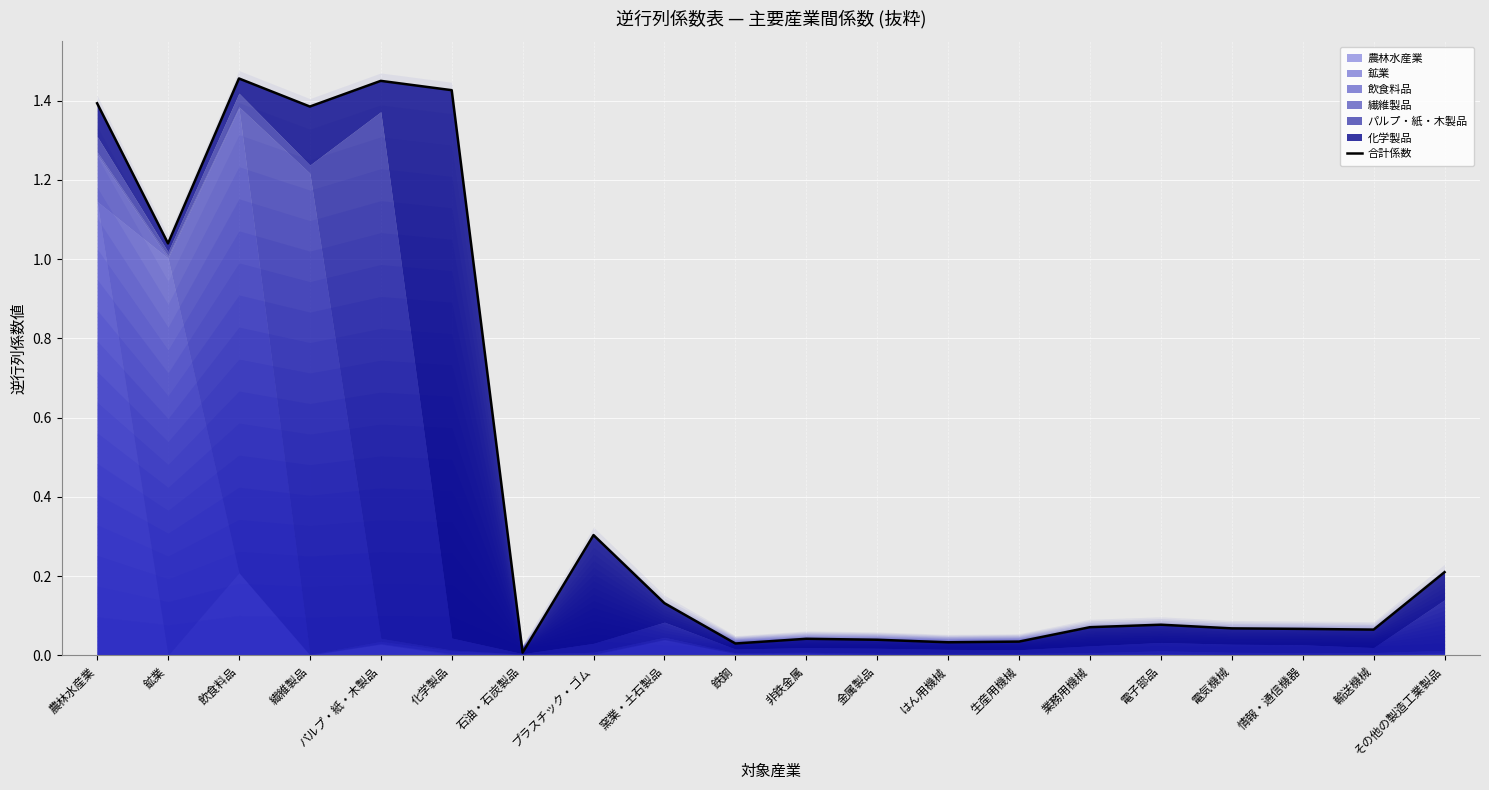

The value at 生産用機械 is 0.0. True or false?

True